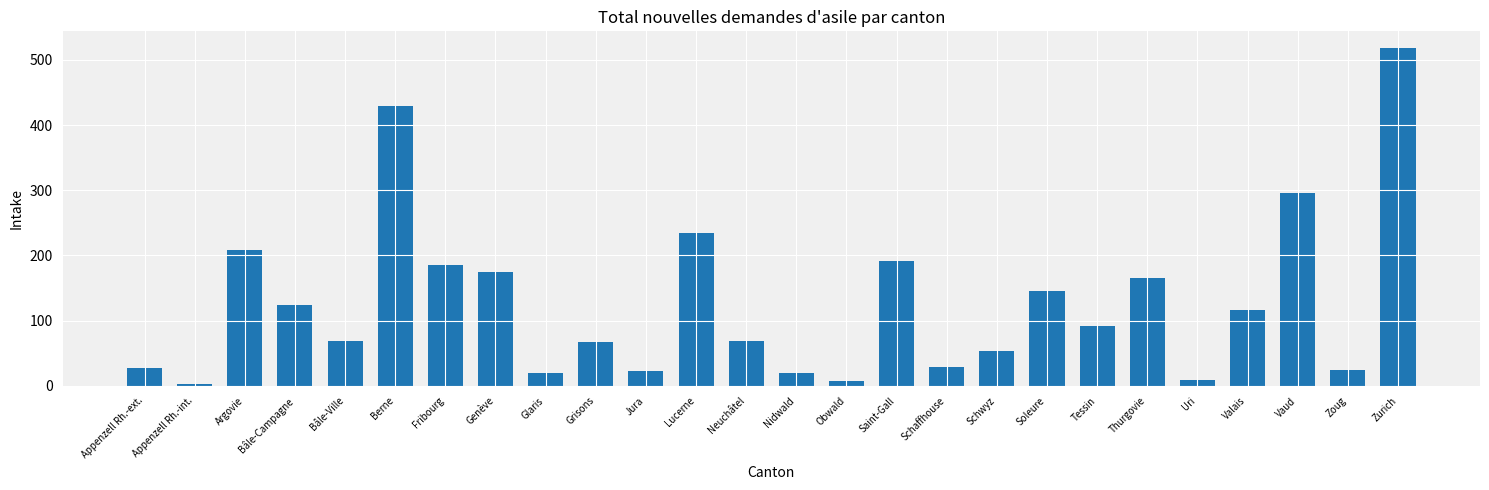

Which label corresponds to the largest value in the chart?

Zurich